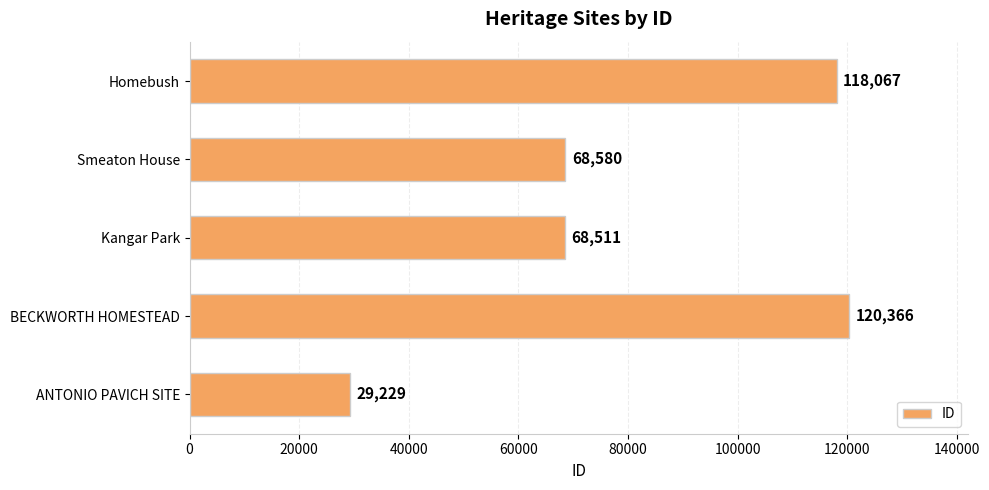

Which has a higher value, Smeaton House or ANTONIO PAVICH SITE?

Smeaton House